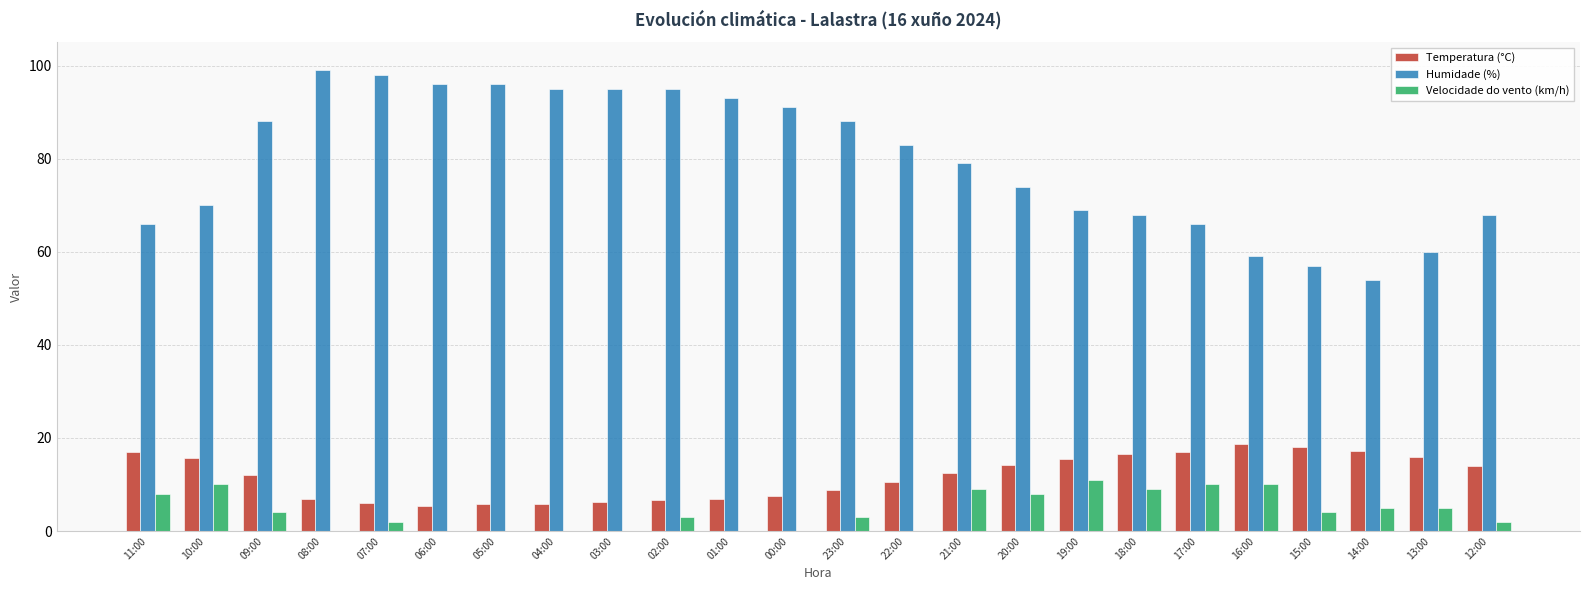

What is the difference between the Temperatura (°C) values at 06:00 and 07:00?

0.6